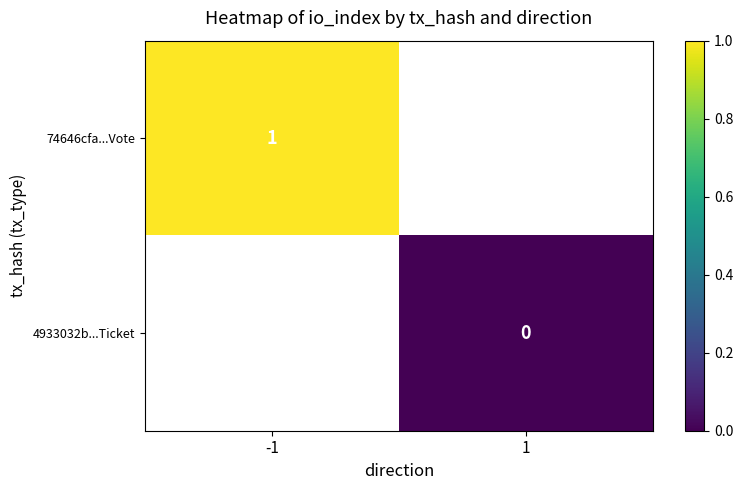

Is it true that 74646cfa...Vote equals 1 at -1?

True